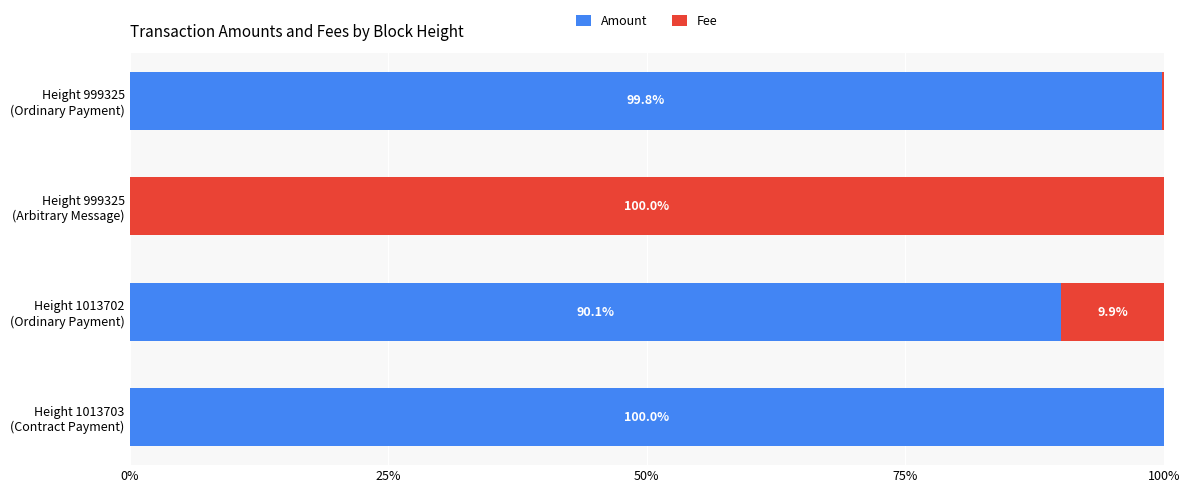

How many distinct data groups are displayed?

2